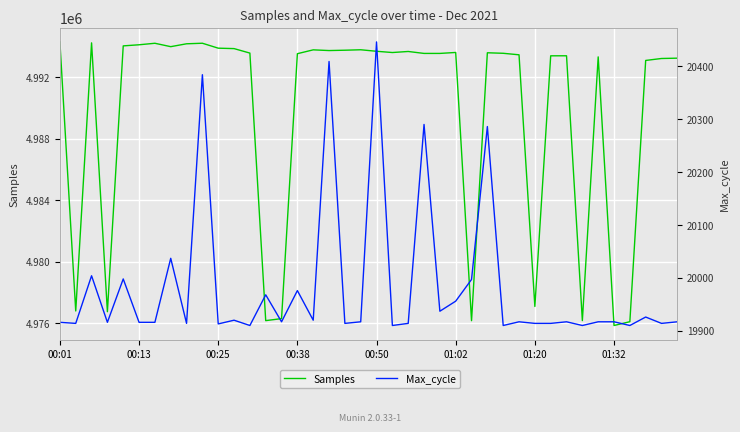

What is the total value across all series at 31?

5013313